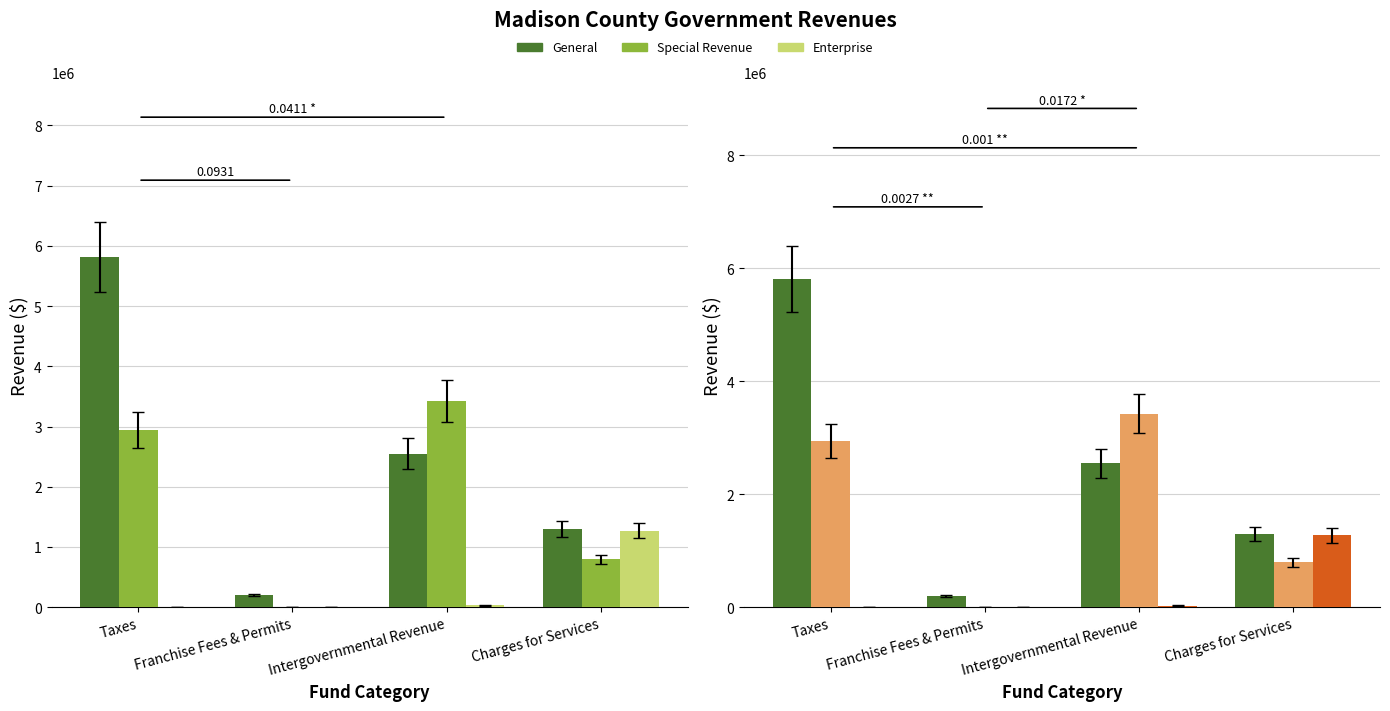

Where is Special Revenue nearest to the value 1712201?

Charges for Services